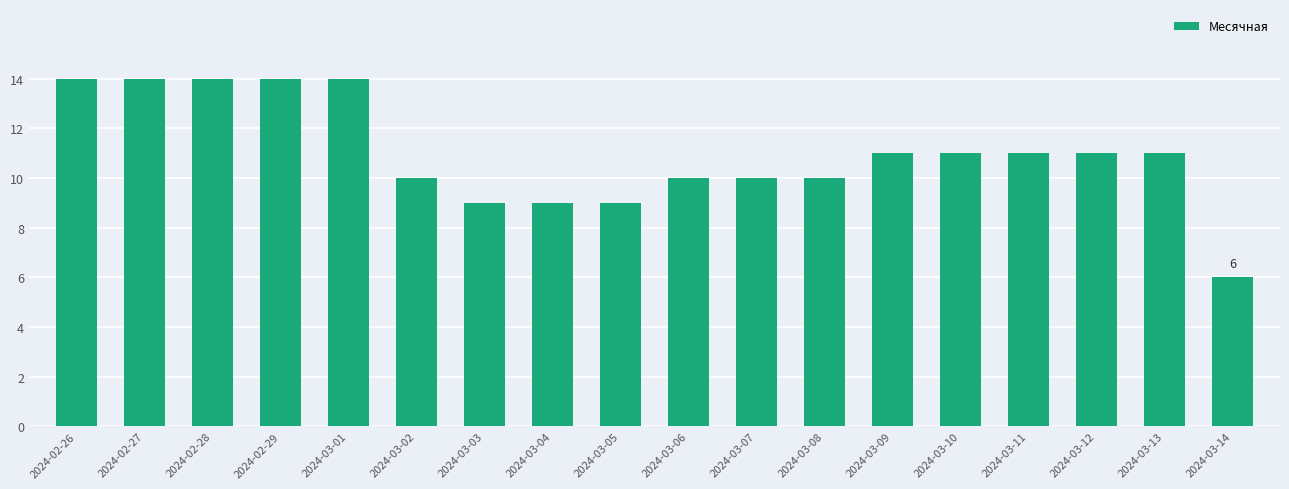

What is the minimum value shown in the chart?

6